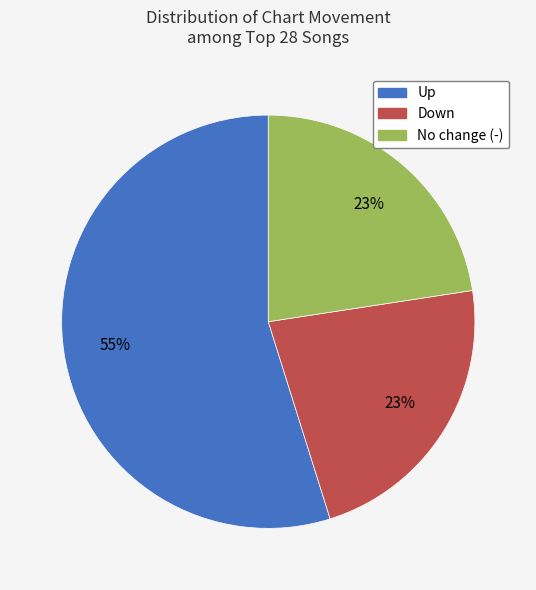

How many slices are in this pie chart?

3